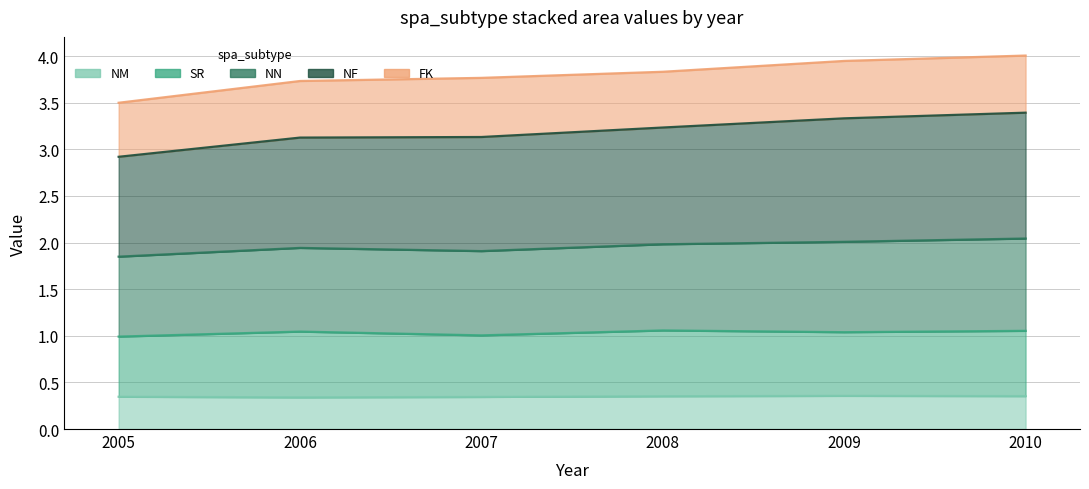

The value of NM at 2009 is 0.2. True or false?

False